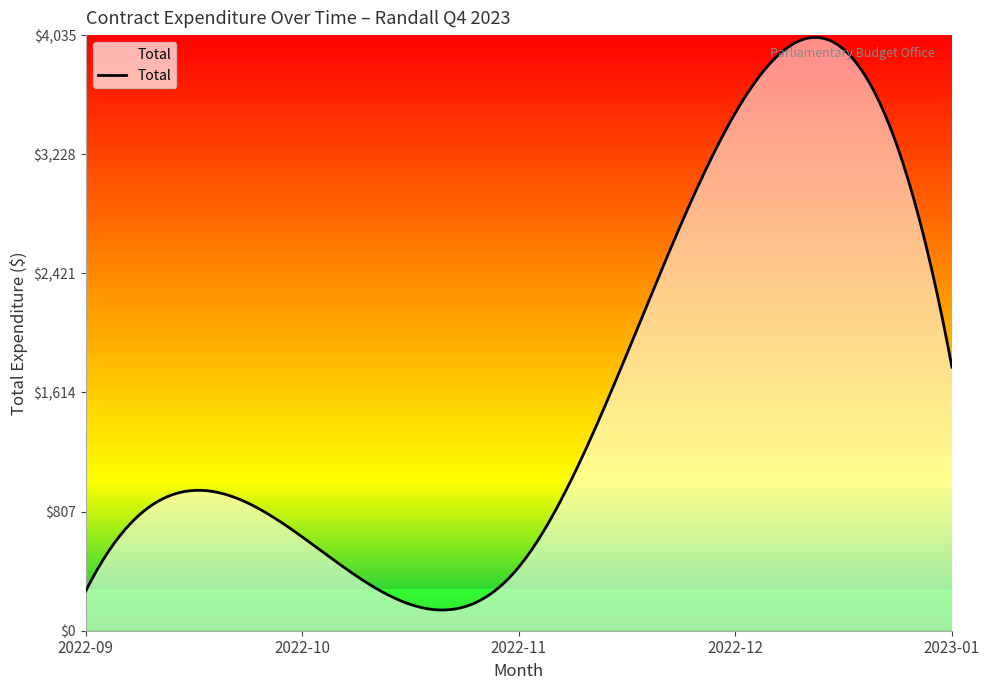

What is the smallest value displayed?

140.2